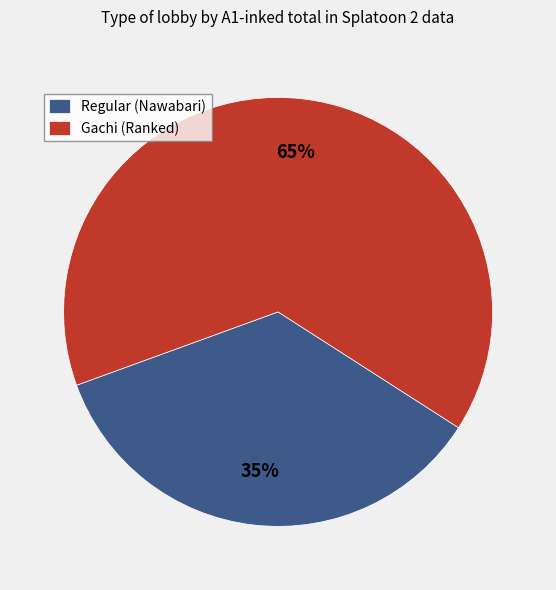

How many segments does this pie chart have?

2